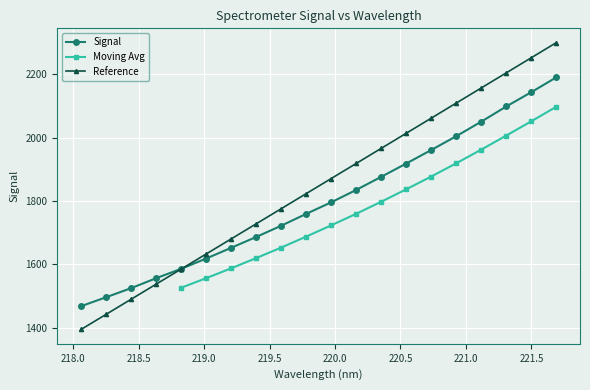

Reading left to right, extract all data points from this chart.

1467.8	1496.1	1524.8	1556.1	1585.8	1618.2	1652.1	1686.3	1721.8	1759.2	1795.6	1834.7	1876.1	1918.0	1960.7	2004.2	2050.1	2097.9	2143.0	2189.8